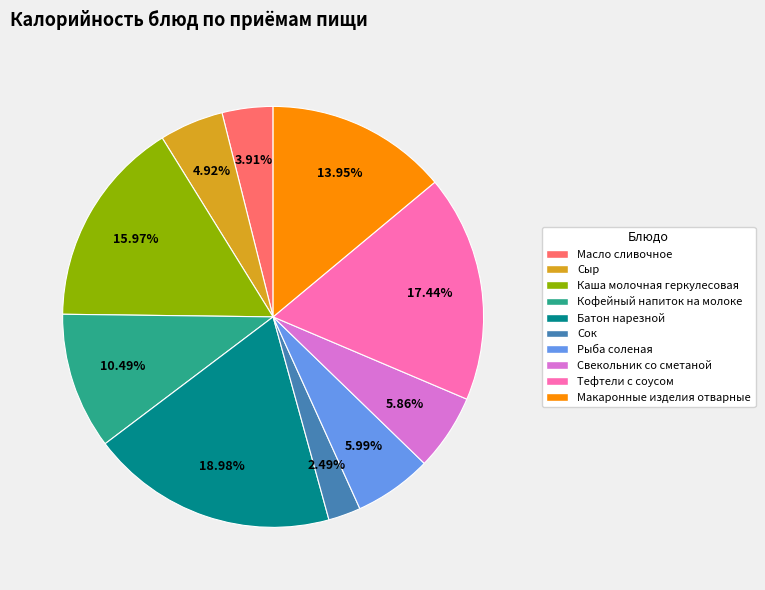

Is it true that Макаронные изделия отварные is 5% of the pie?

False